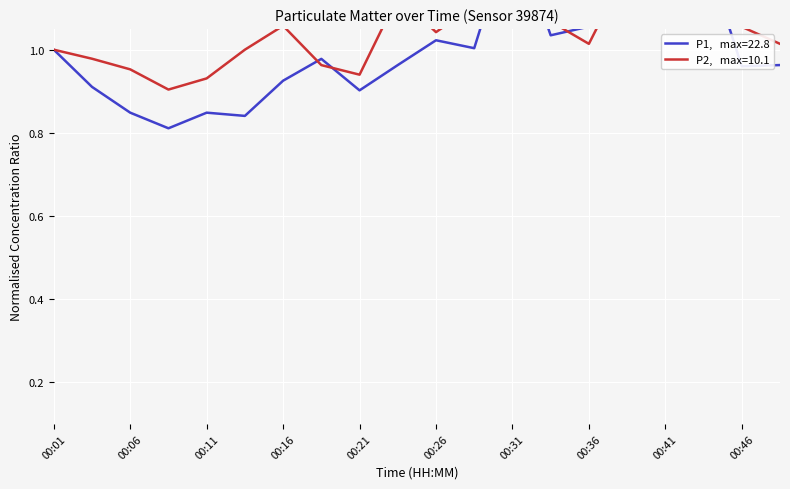

How many data points in P2 are above 1?

12